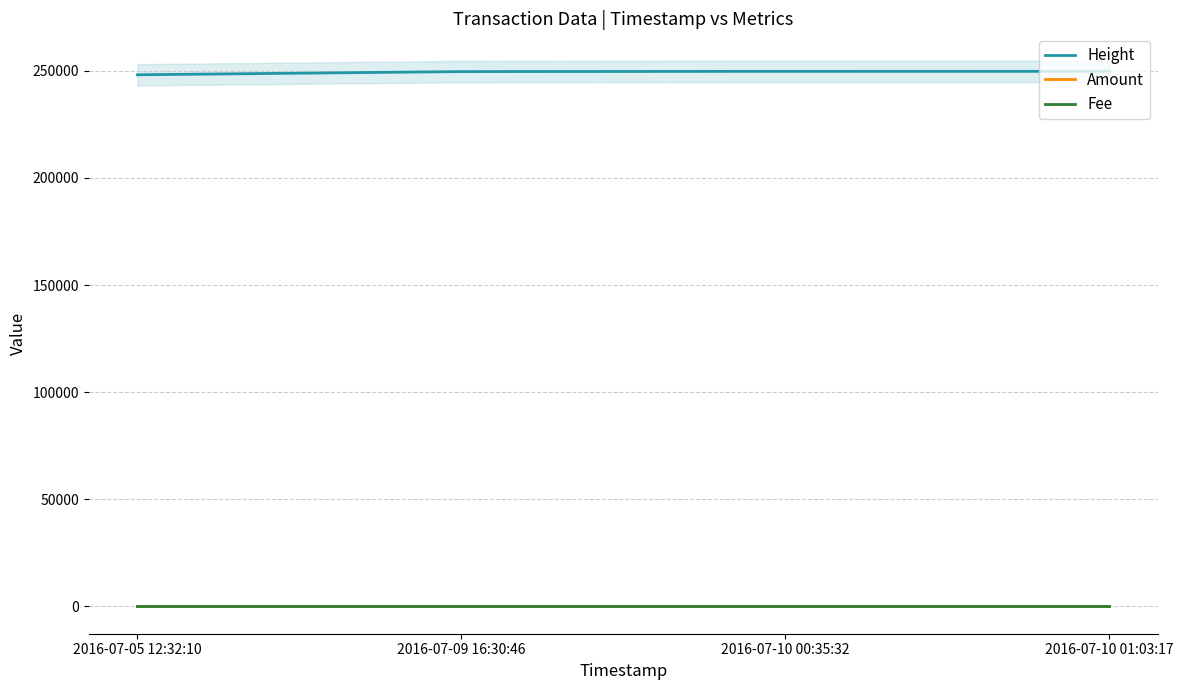

How many lines are shown in the chart?

3